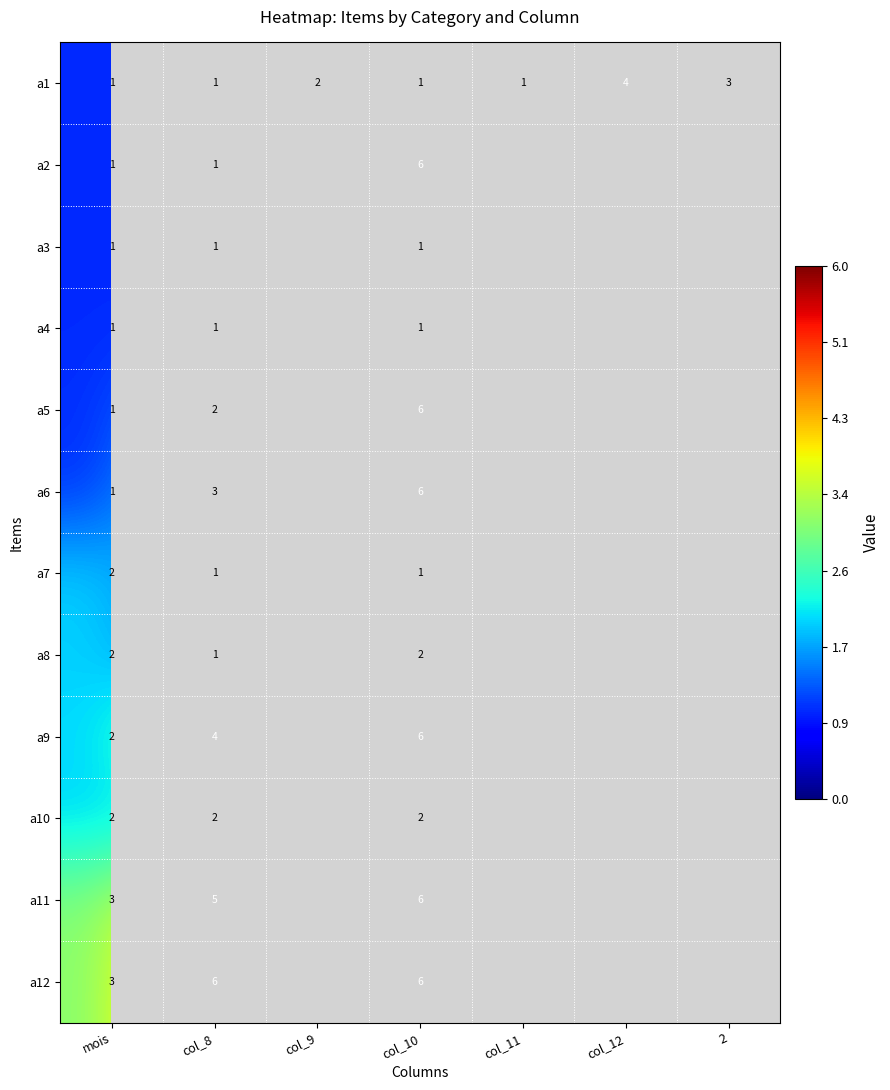

What is the total value across all series at col_8?

28